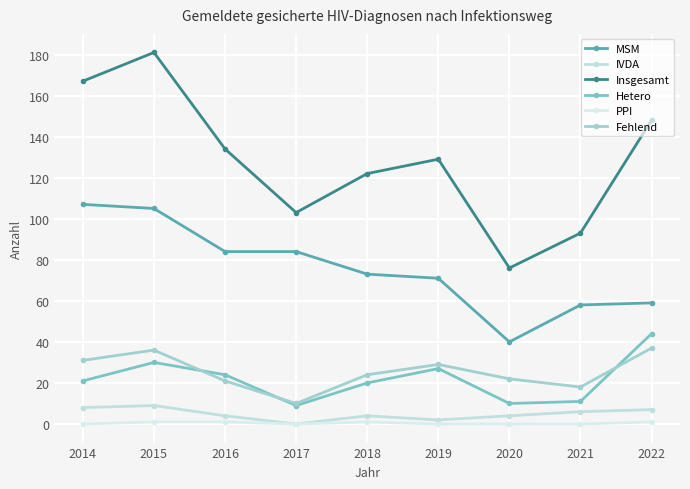

How many categories are shown in the chart?

9